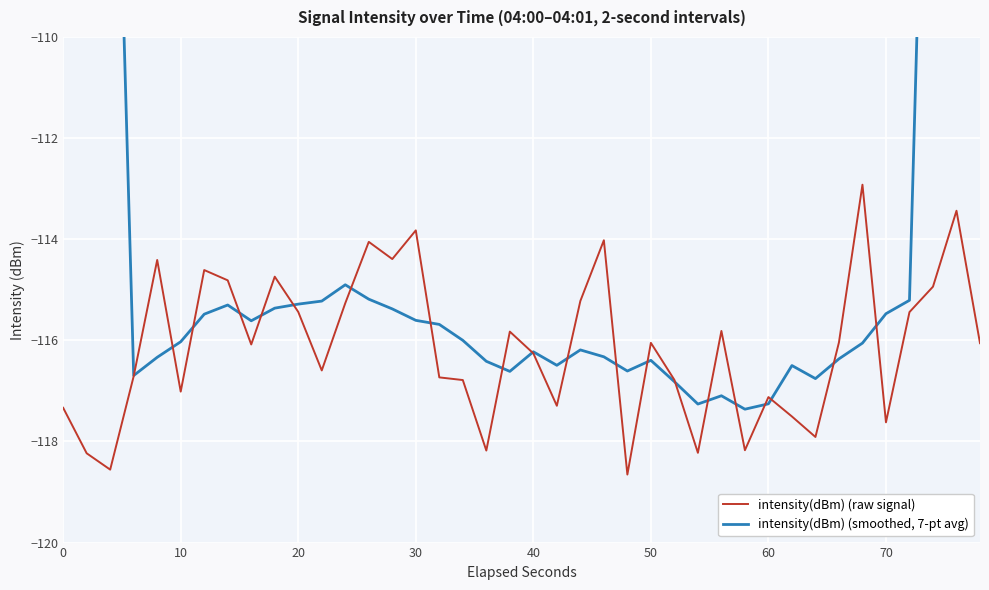

What is the maximum value for intensity(dBm) (raw signal)?

-112.9